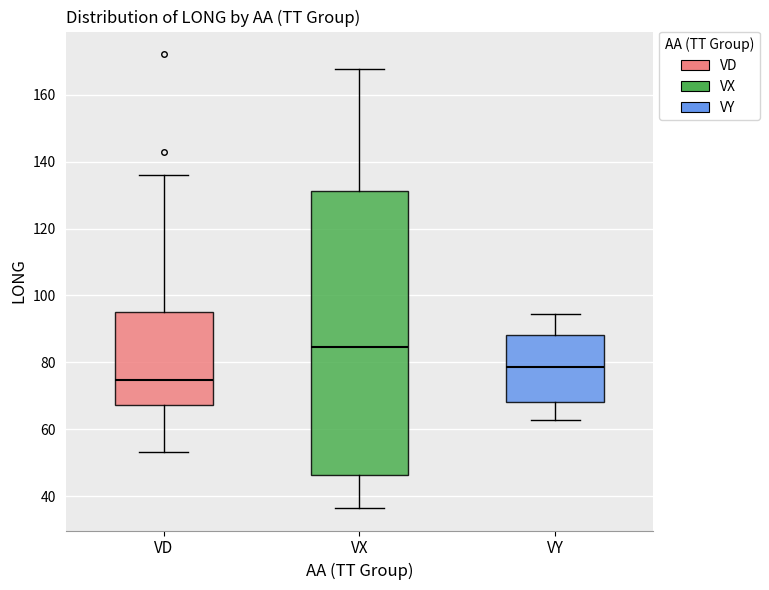

Which box's median line is the highest?

VX